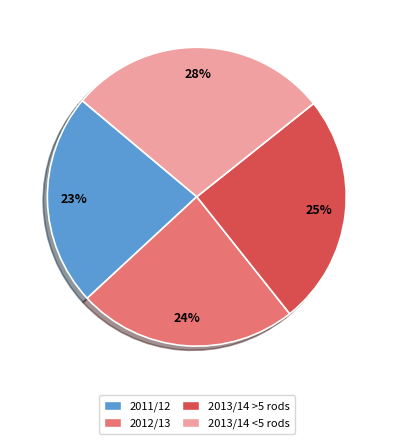

Count the number of slices in the pie.

4